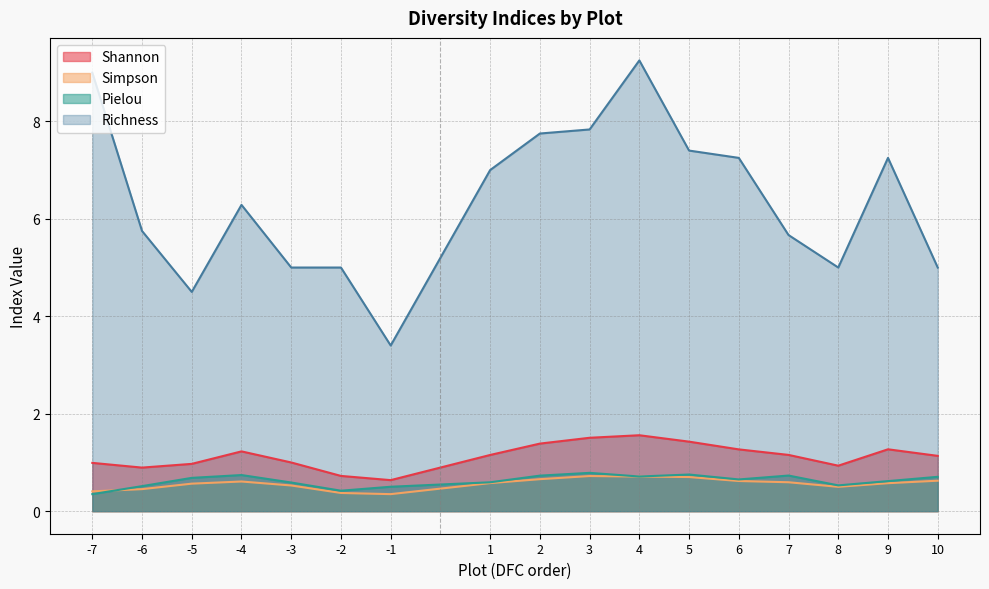

Is it true that Richness equals 7.8 at 3?

True